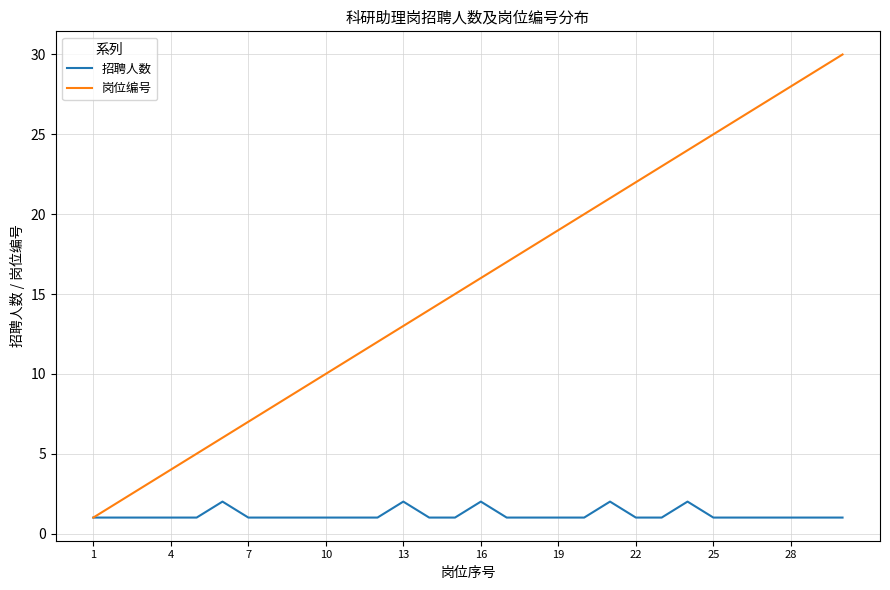

What is the sum of all 岗位编号 values?

465